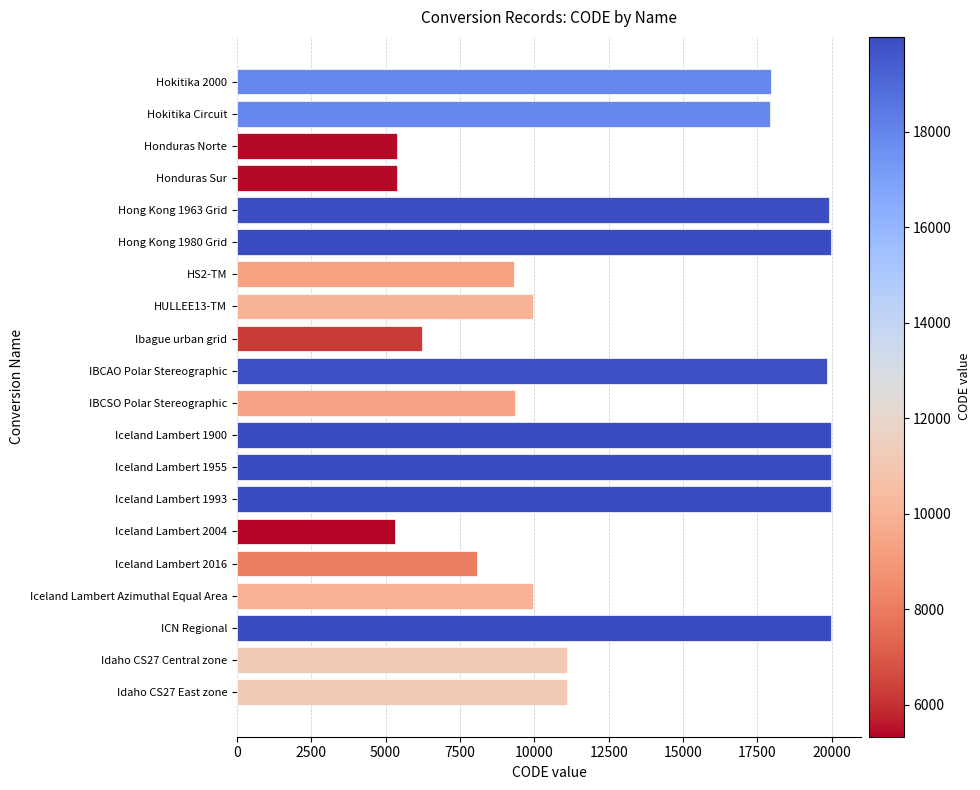

True or false: the data shows 28199 at Hokitika 2000.

False